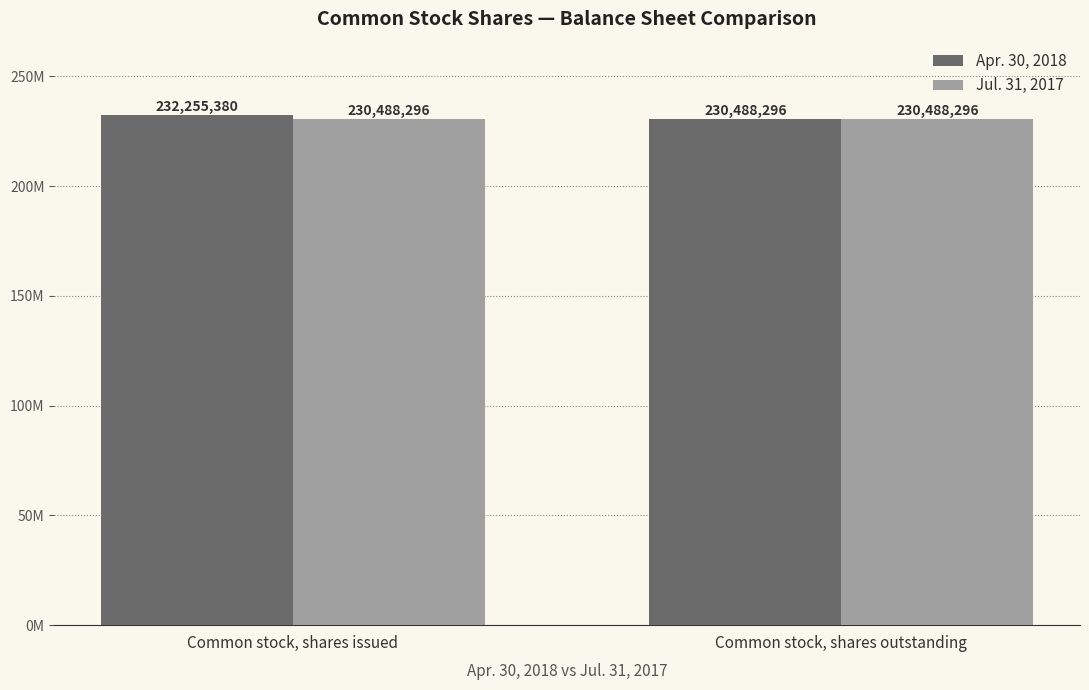

Is it true that Apr. 30, 2018 equals 230488296 at Common stock, shares outstanding?

True